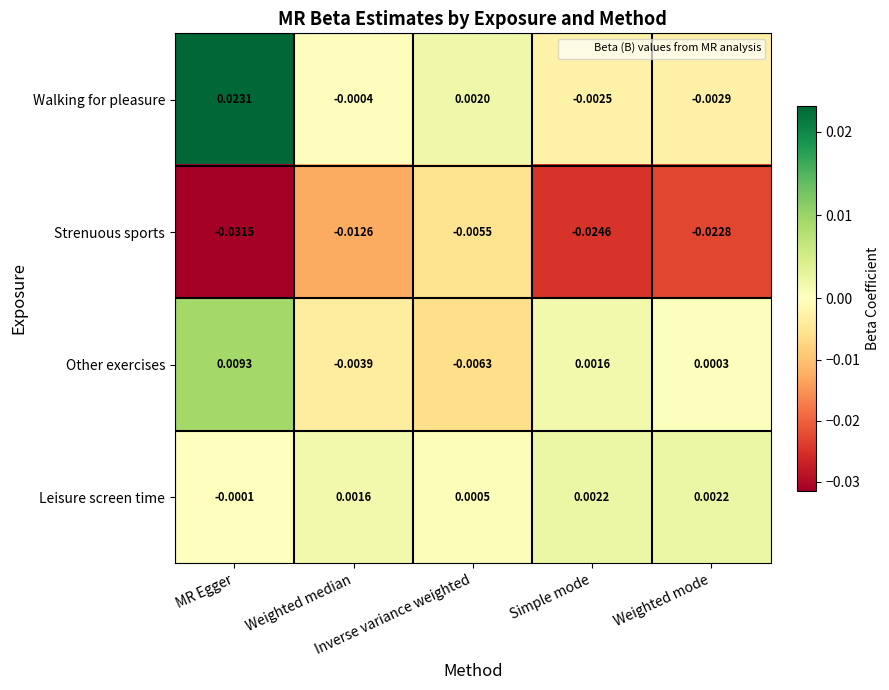

Which series has the largest total across all categories?

Walking for pleasure